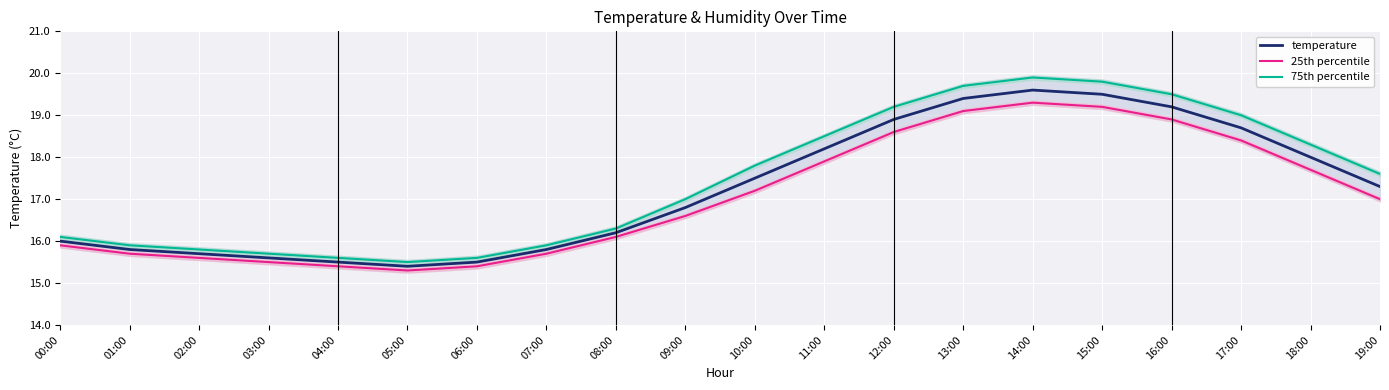

What is the difference between the highest and lowest values at 13:00?

0.6